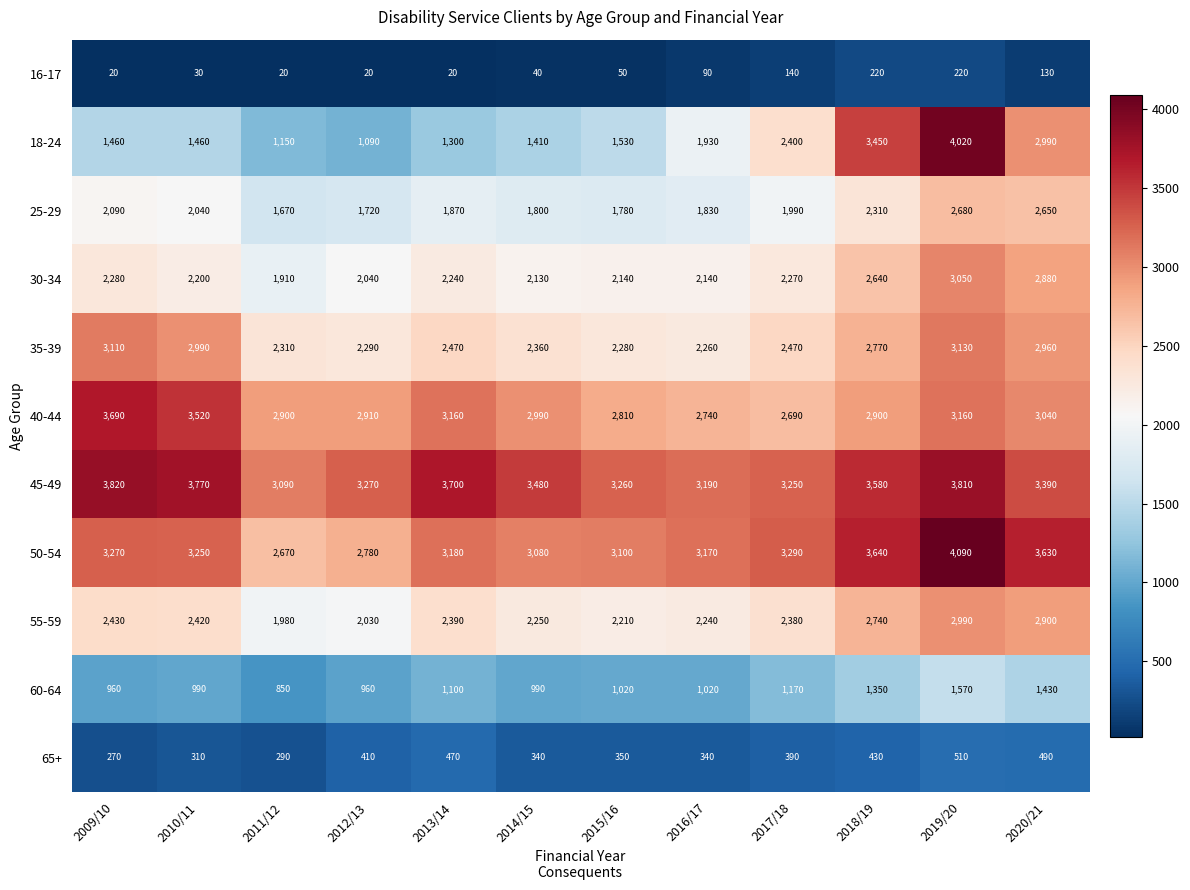

List the labels in order of 35-39 value, smallest first.

2016/17, 2015/16, 2012/13, 2011/12, 2014/15, 2013/14, 2017/18, 2018/19, 2020/21, 2010/11, 2009/10, 2019/20